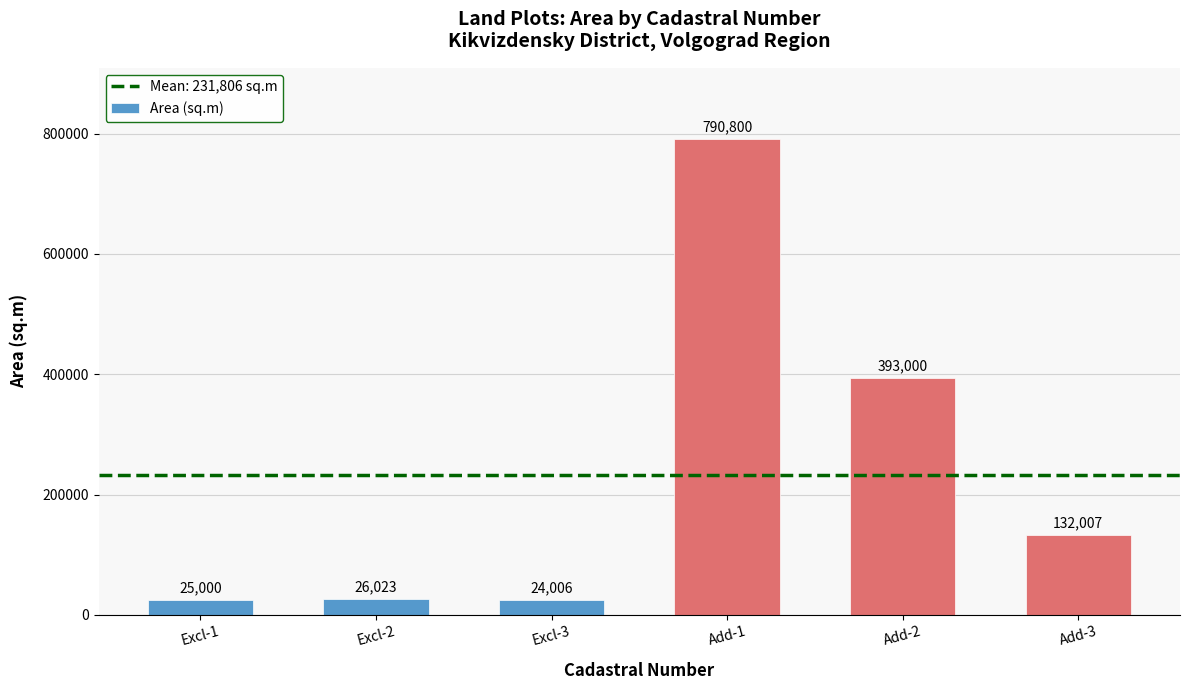

What is the label of the 2nd bar from the left?

Excl-2